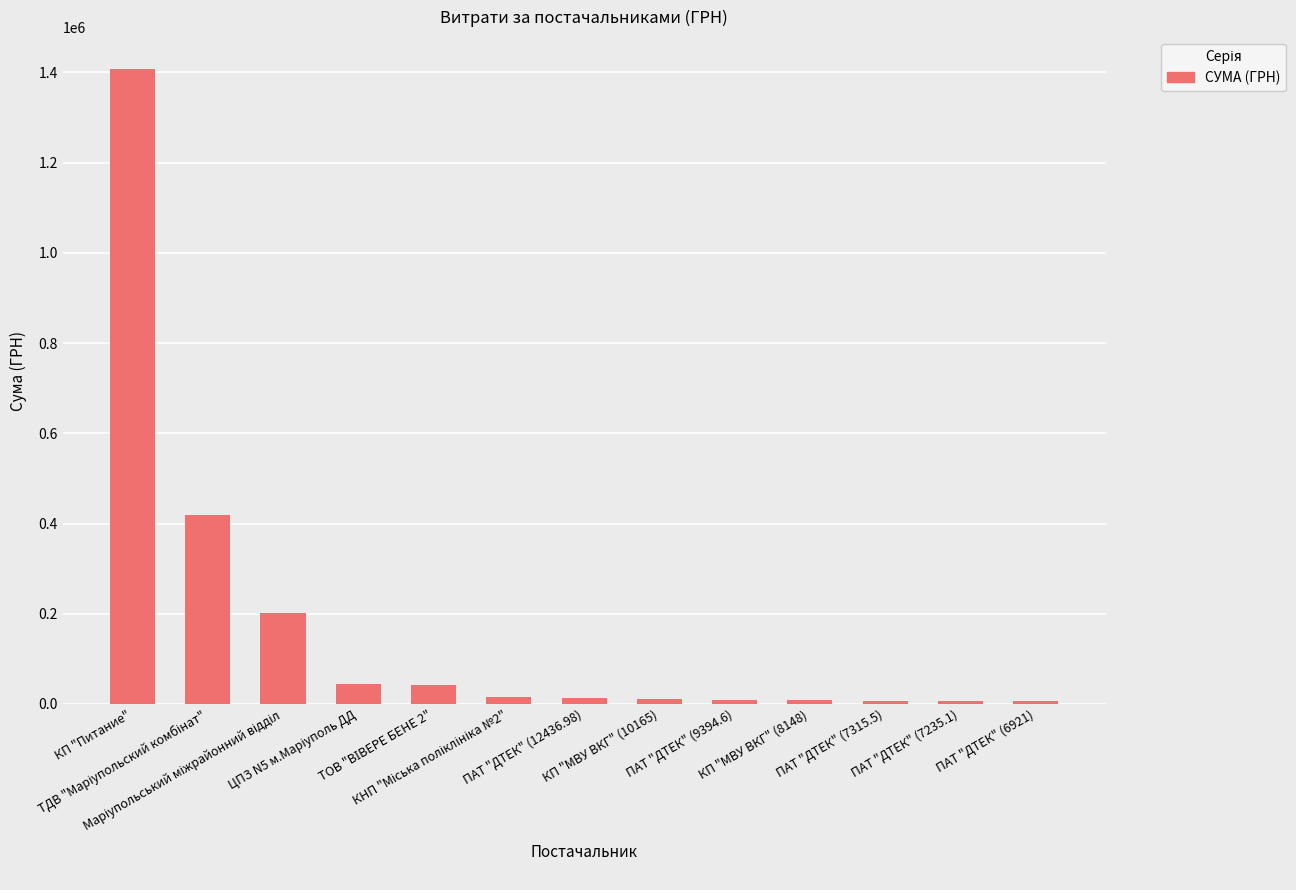

What is the difference between the maximum and minimum values?

1401096.6